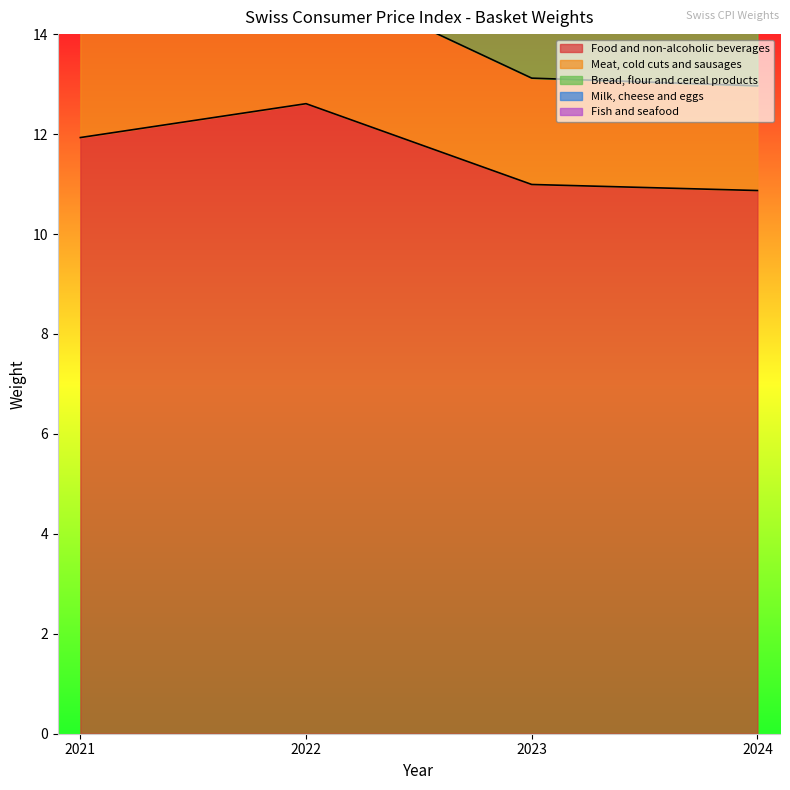

True or false: Food and non-alcoholic beverages has more than 0 points higher than both neighbors.

True